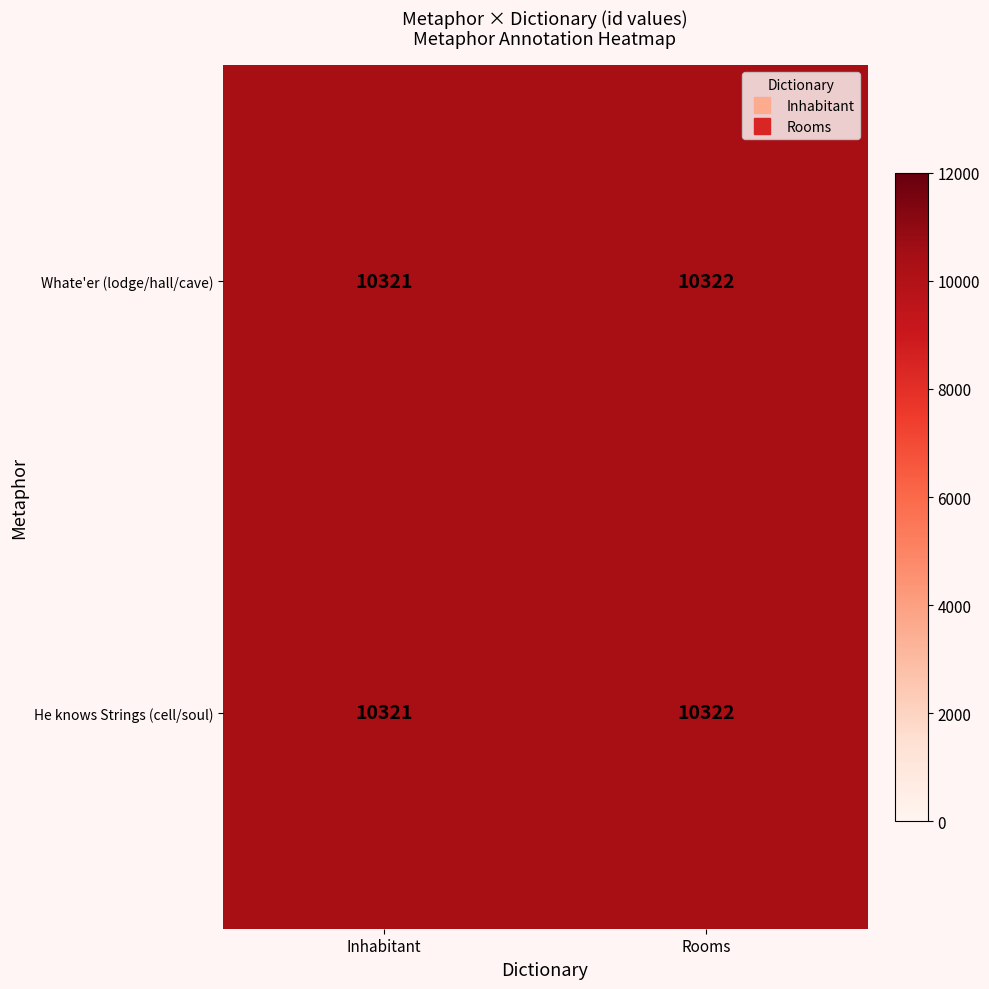

How many data points does each series have?

2